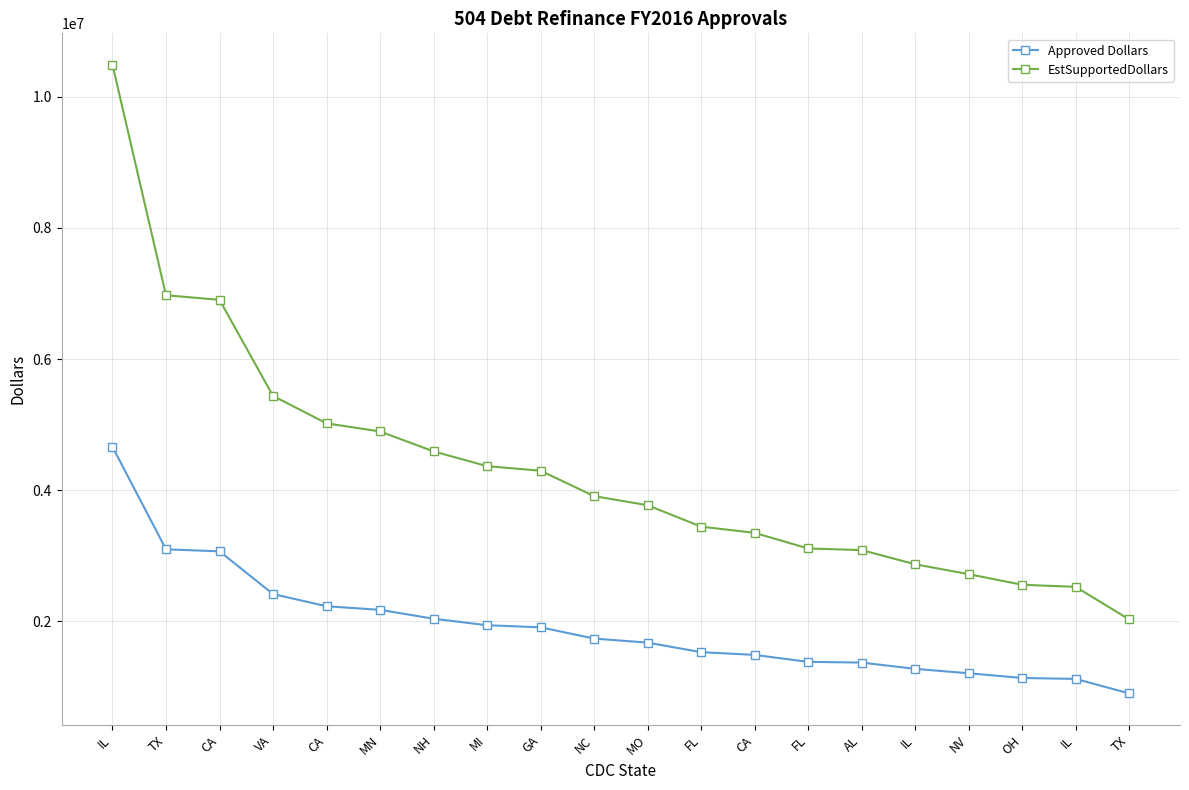

What is the minimum value shown in the chart?

902000